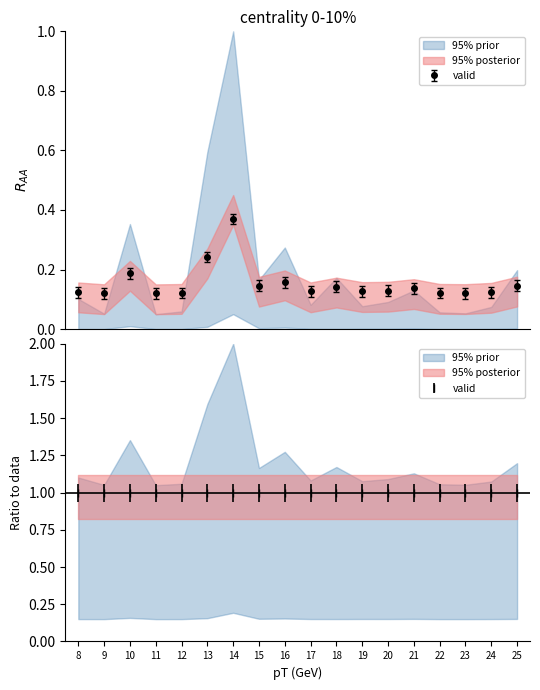

True or false: Freq. cont. semplificata has more than 0 points higher than both neighbors.

True